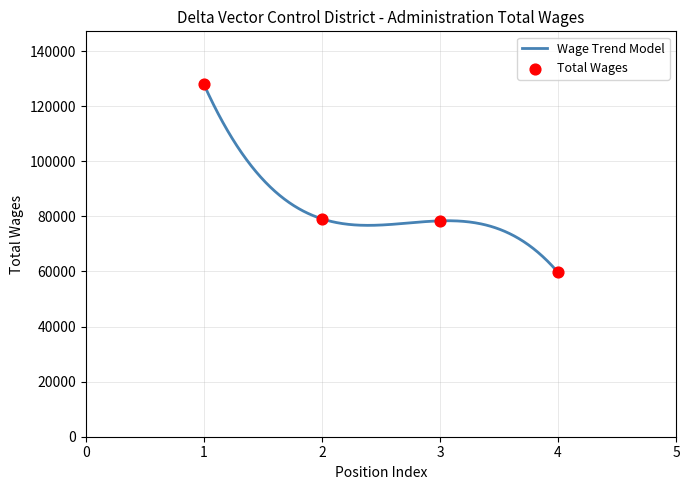

What is the change in value from 2 to 3?

-734